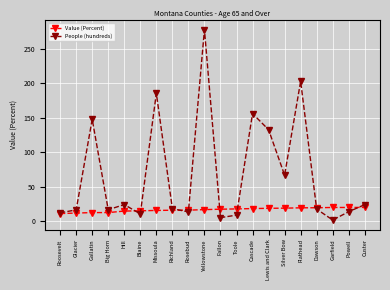

At which category is the sum across all series the highest?

Yellowstone